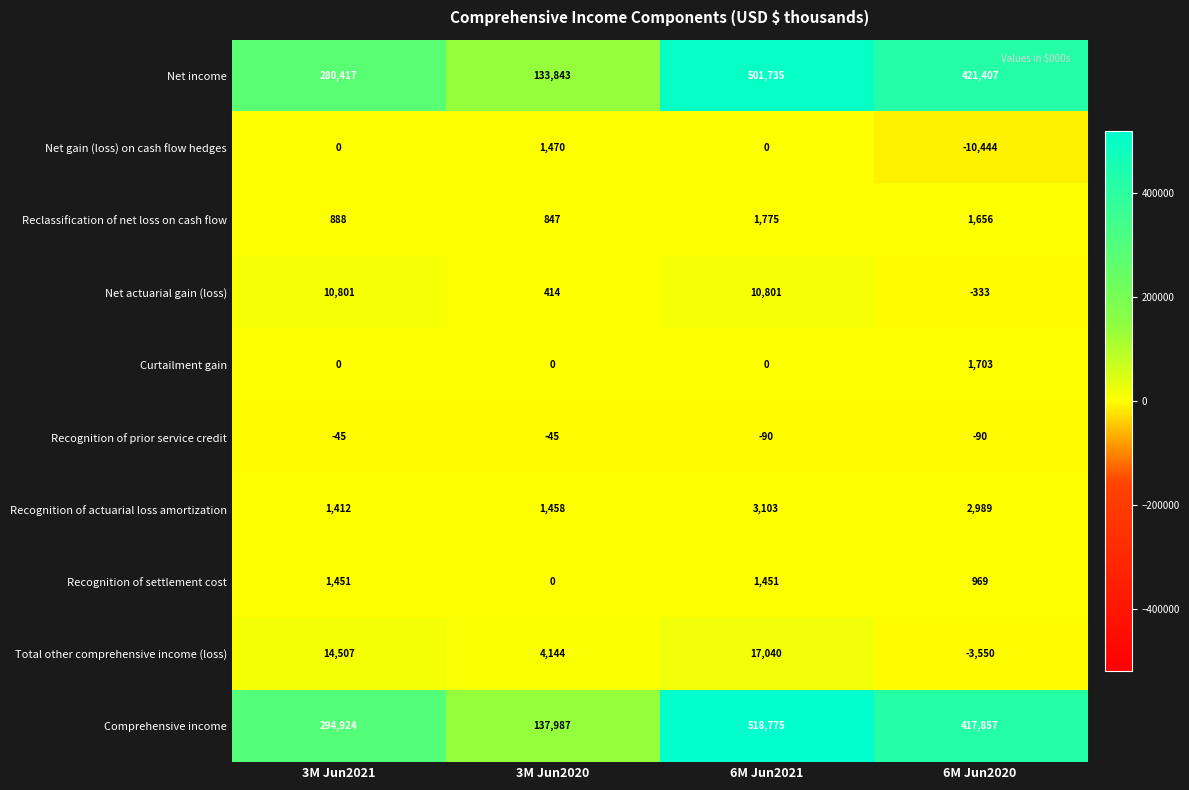

What value does the Total other comprehensive income (loss) series have at 3M Jun2021, to the nearest 100?

14500